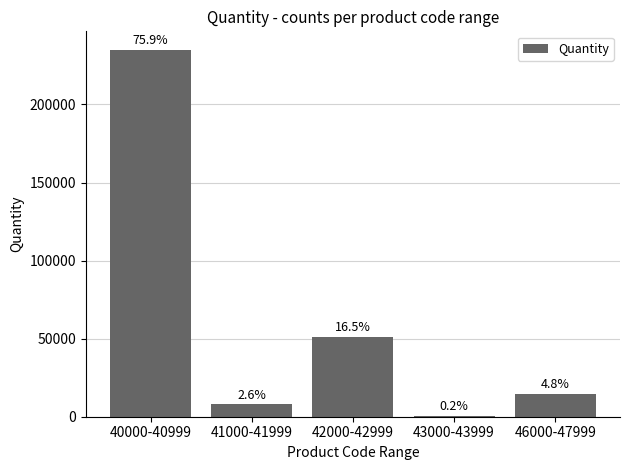

Reading left to right, what are all the values shown in this chart?

40000-40999=235084	41000-41999=7960	42000-42999=51120	43000-43999=750	46000-47999=14788